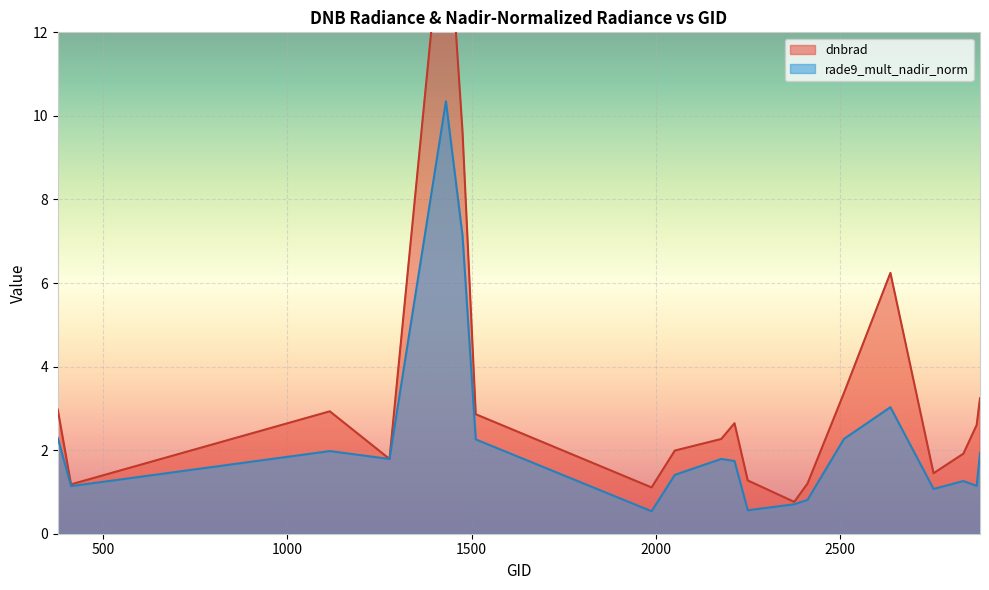

What is the difference between the highest and lowest values at 2879?

1.3